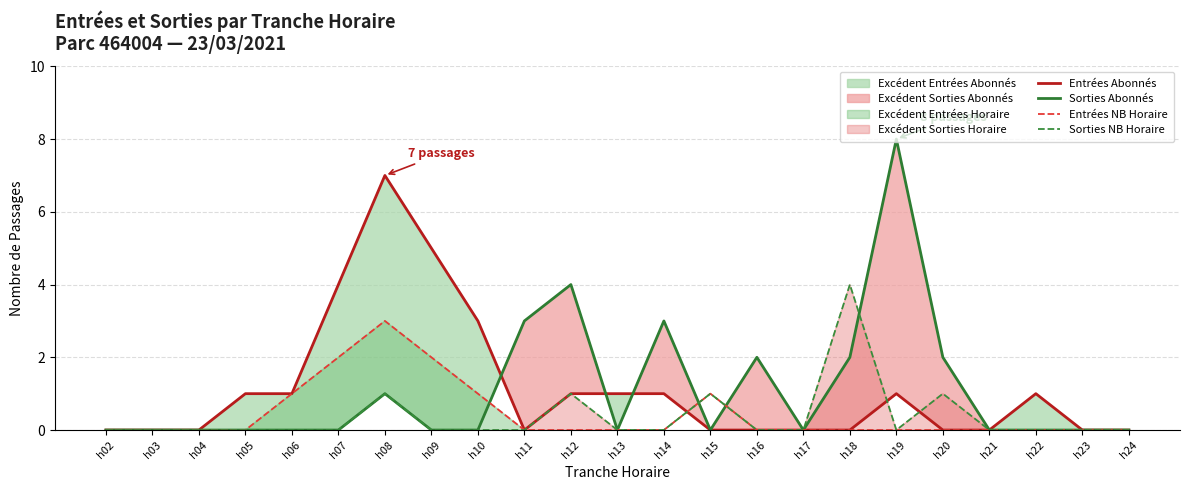

Which series has the largest range (max minus min)?

Sorties Abonnés